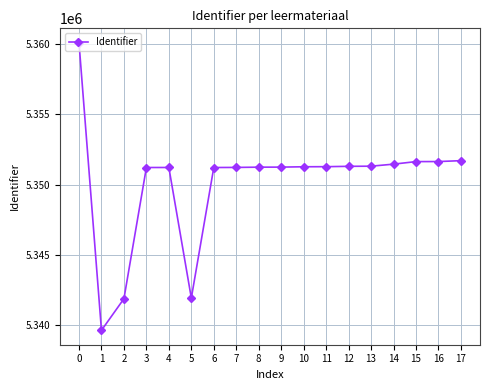

What is the sum of all values?

96302414